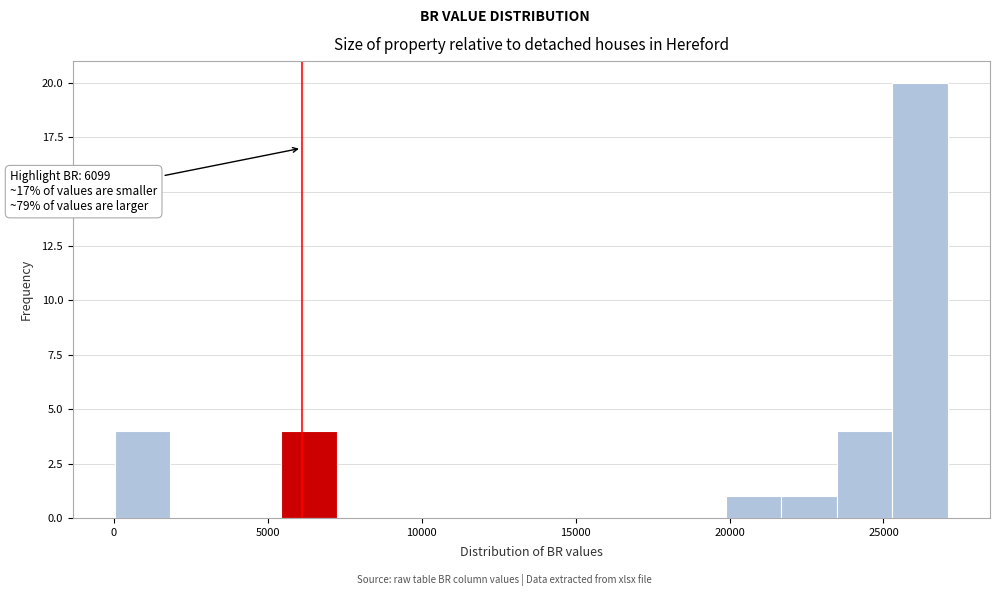

Around what value on the x-axis is the tallest bar? Give the approximate position of its centre, as read against the axis.

26000